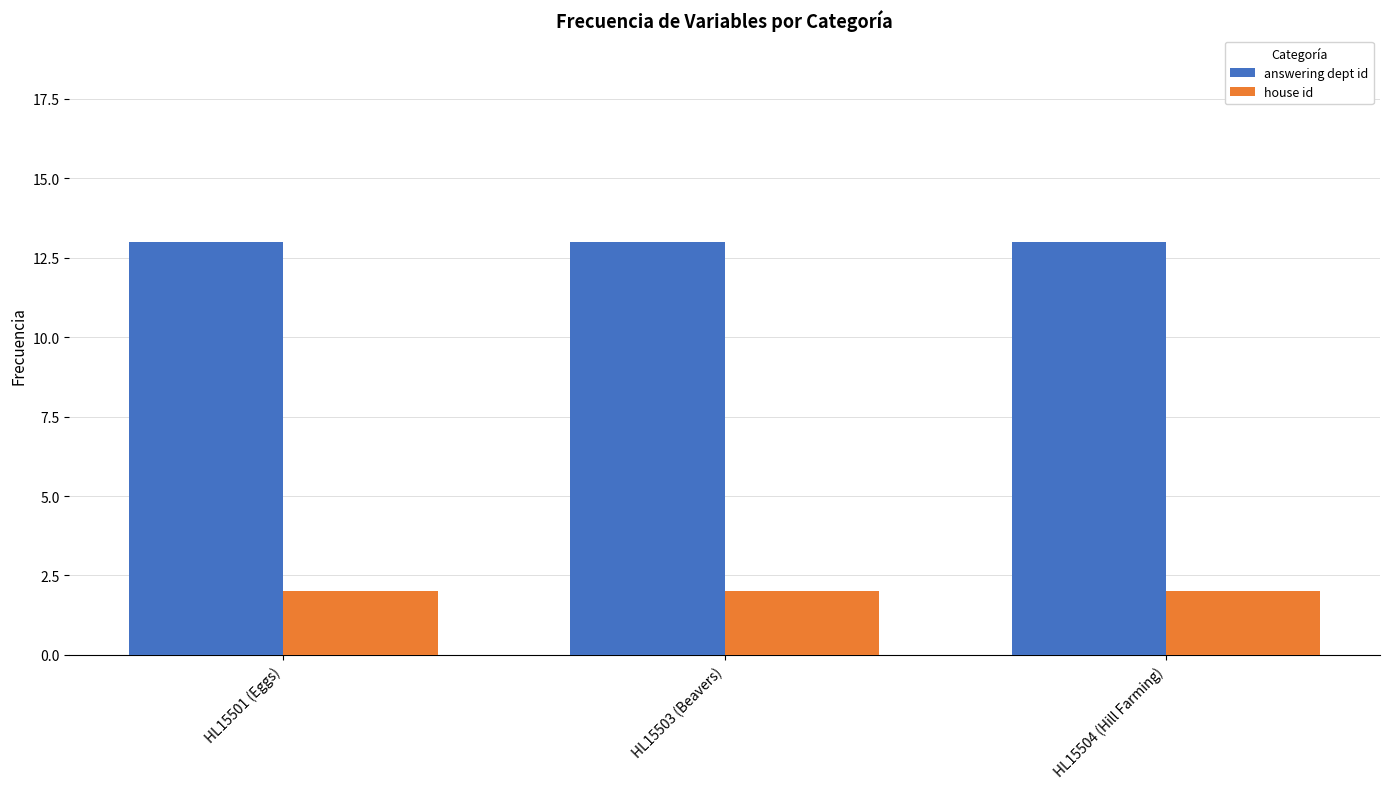

Are the bars horizontal?

No